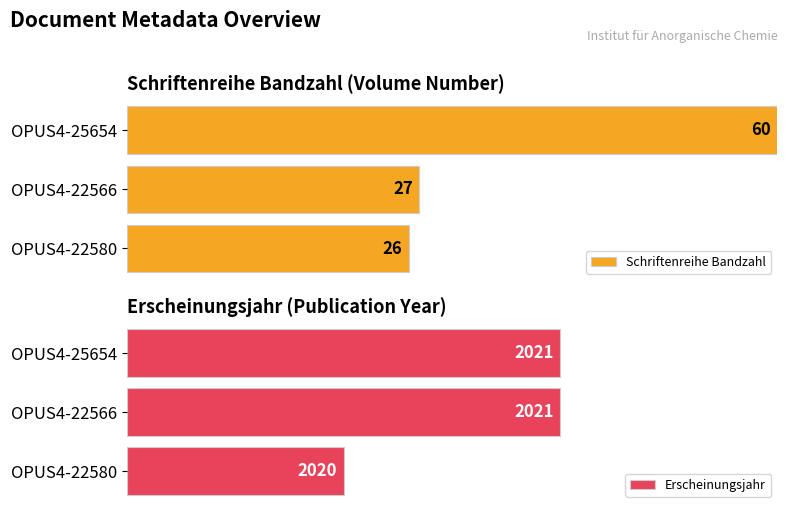

How many categories are shown in the chart?

3